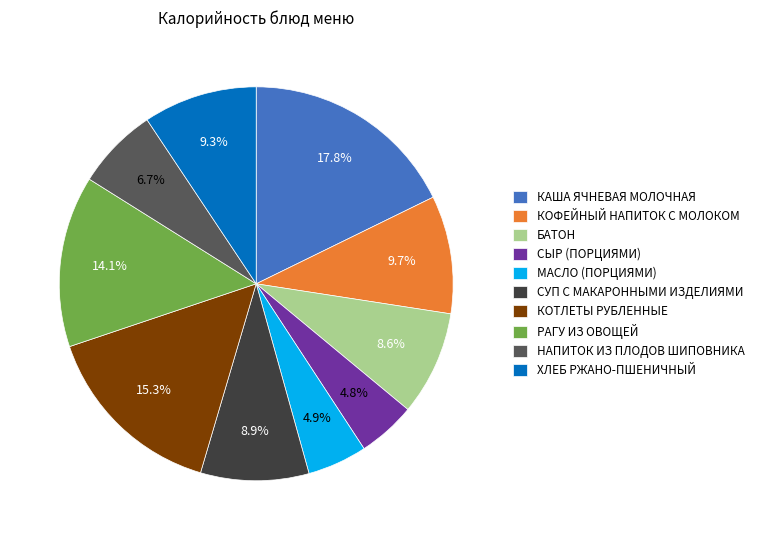

The РАГУ ИЗ ОВОЩЕЙ slice represents 14% of the pie. True or false?

True